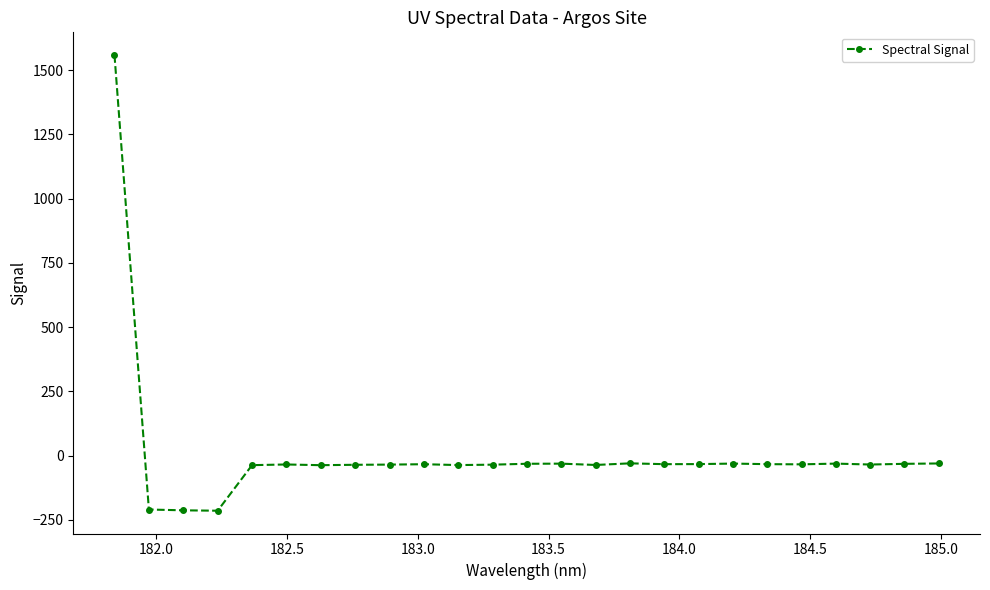

What is the average value?

8.4